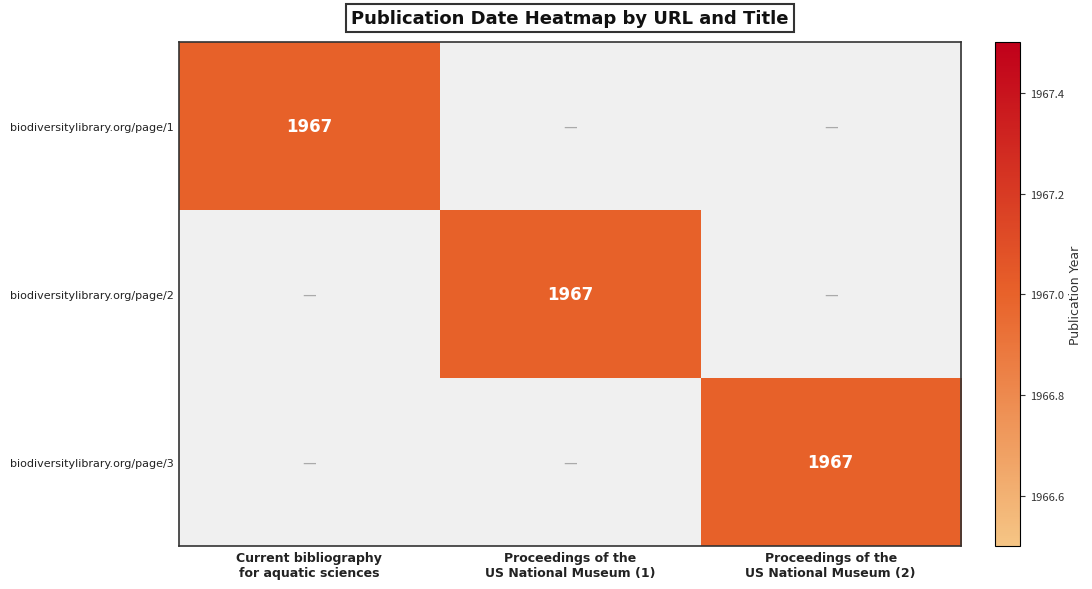

Between Proceedings of the
US National Museum (2) and Proceedings of the
US National Museum (1), which is larger?

Proceedings of the
US National Museum (2)